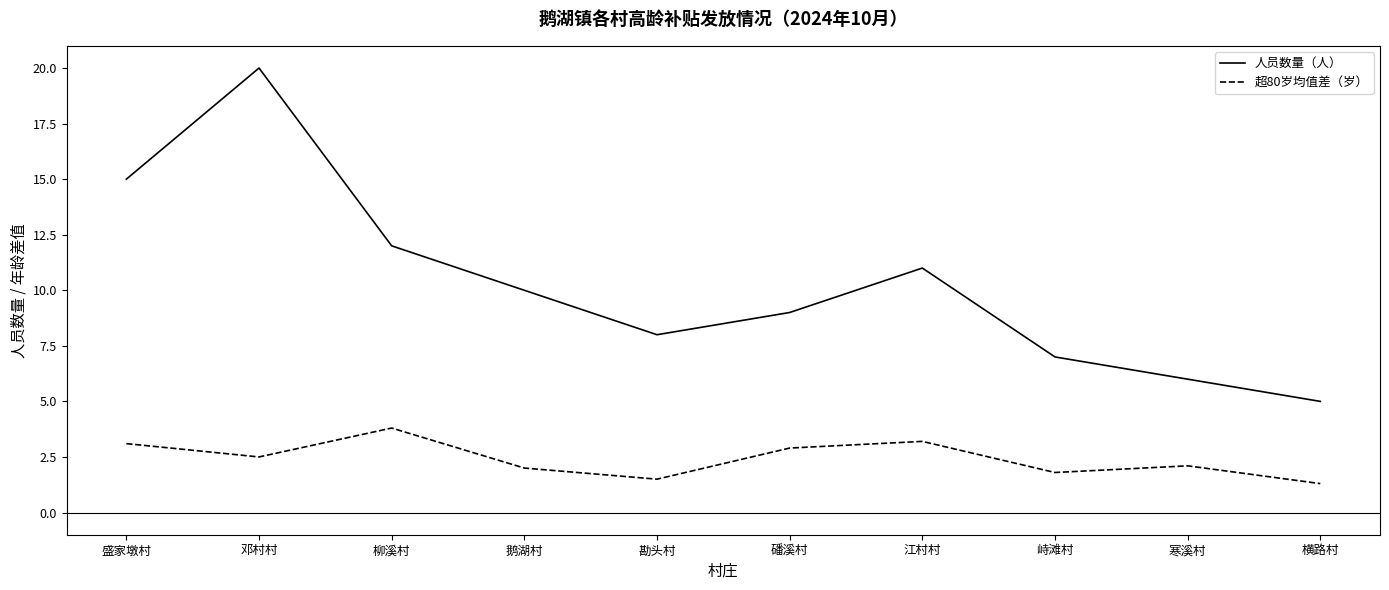

True or false: 超80岁均值差（岁） has a value of 0.7 at 勘头村.

False